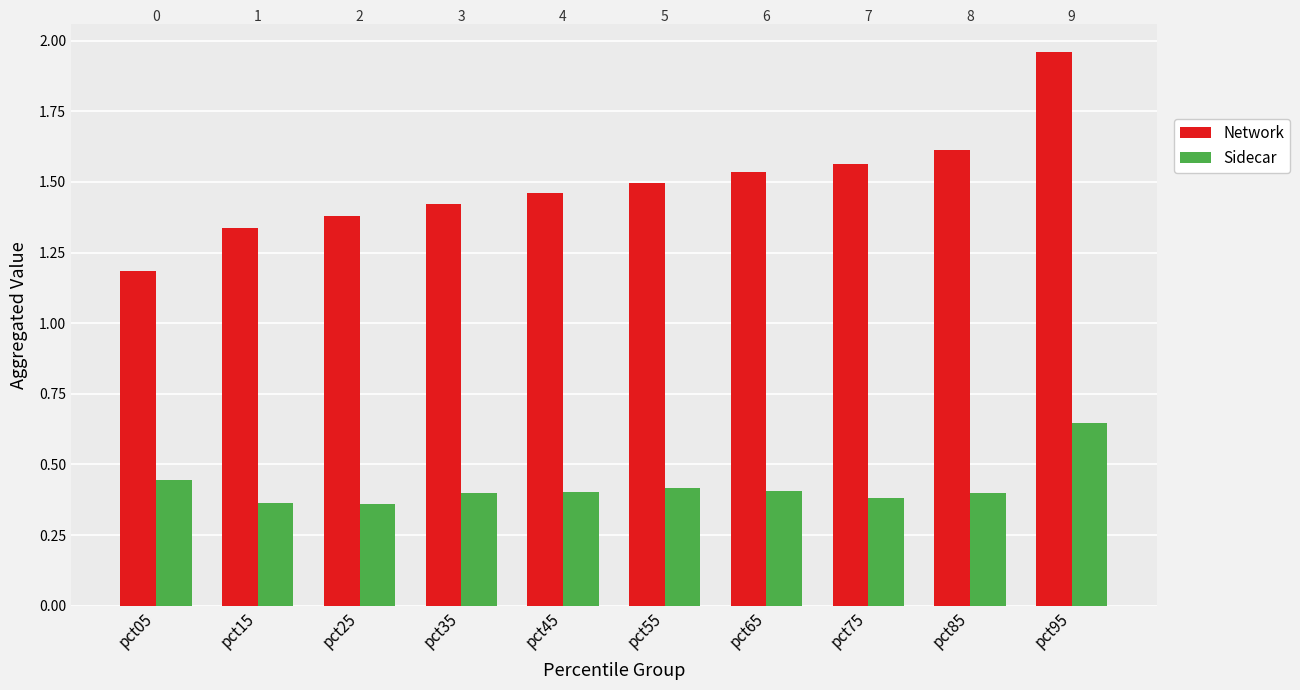

Which series changed the most between pct55 and pct75?

Network